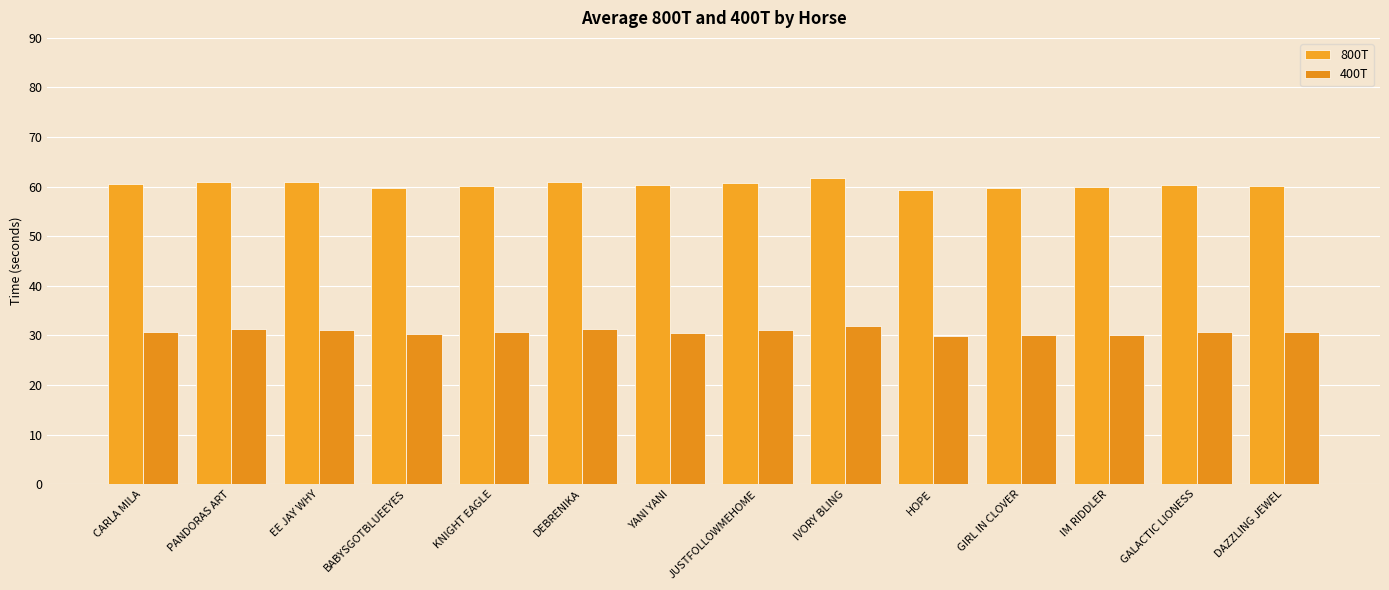

How many categories are shown in the chart?

14